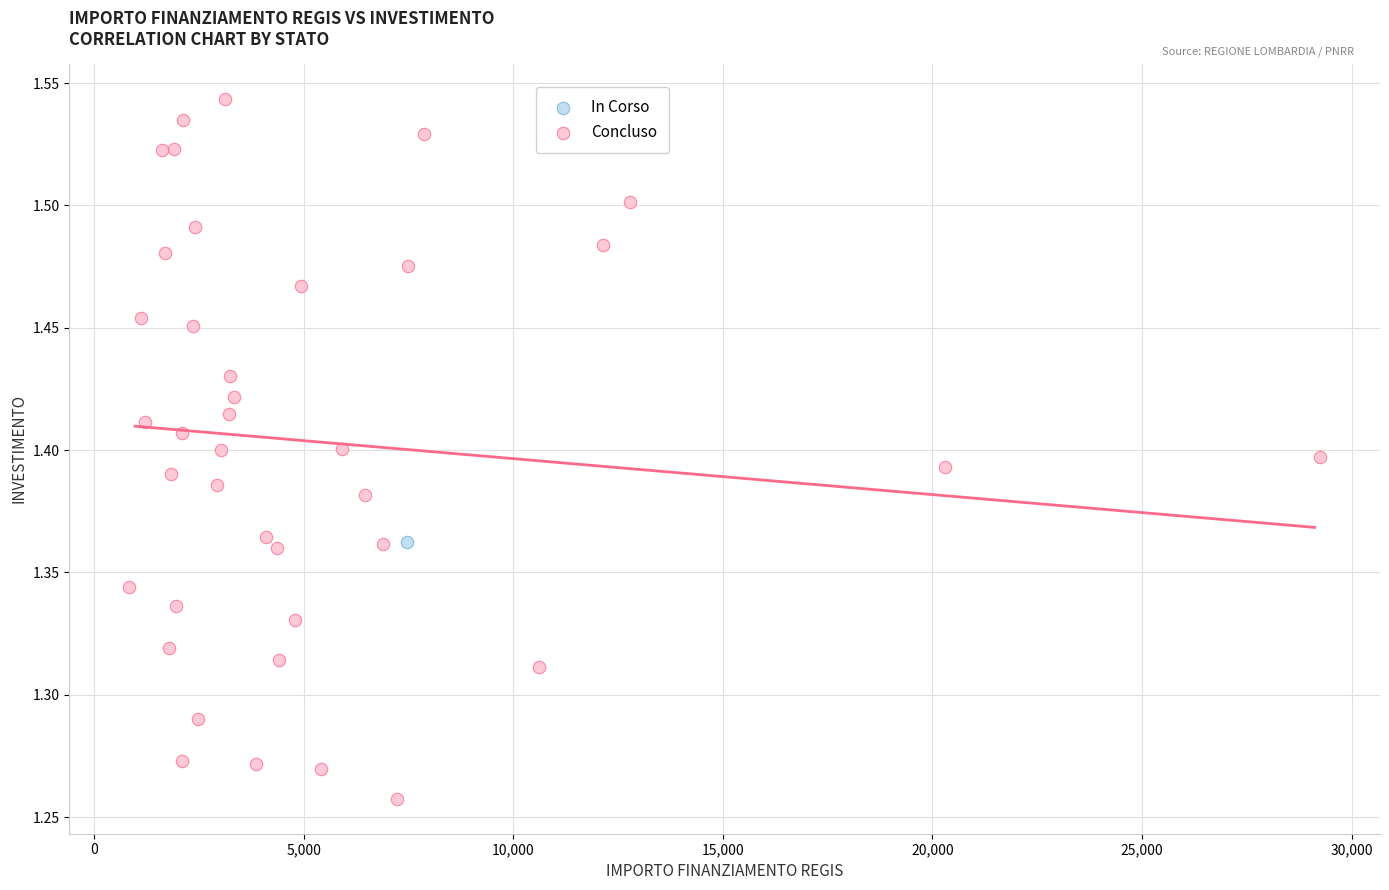

What are all the series names shown in the legend?

In Corso, Concluso